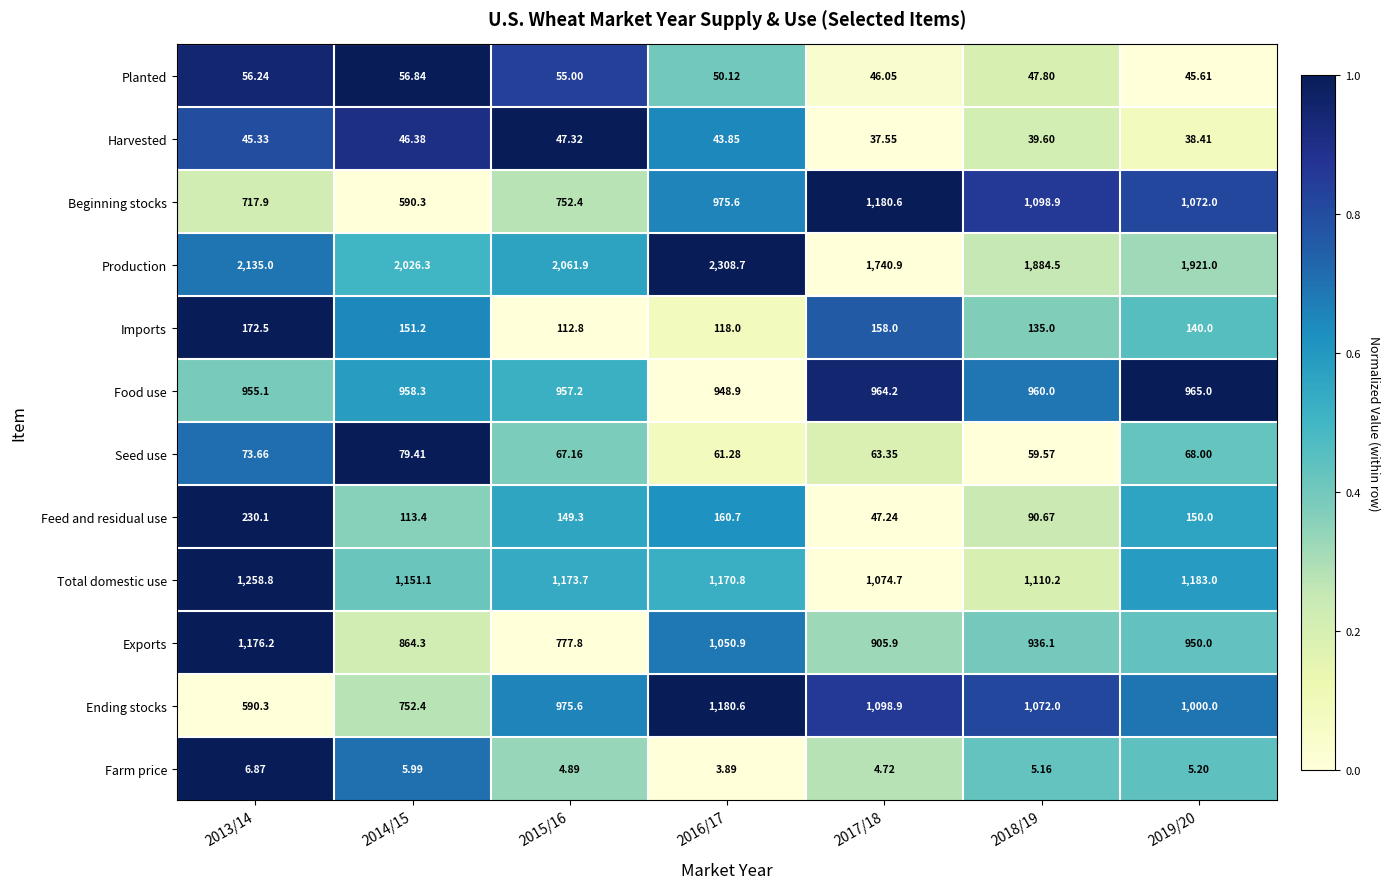

Which series has the largest total across all categories?

Production